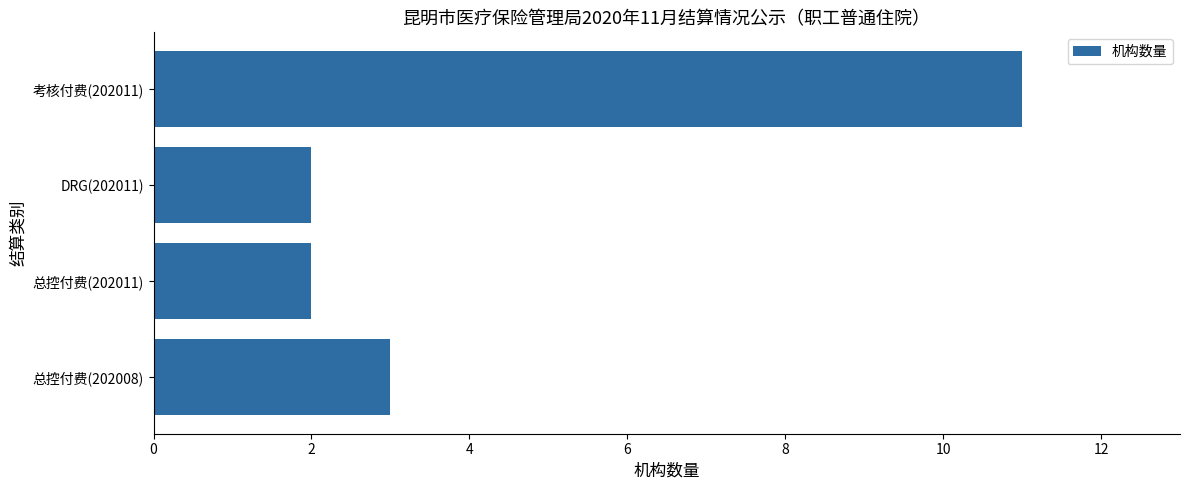

At which category does the chart reach its peak across all series?

考核付费(202011)